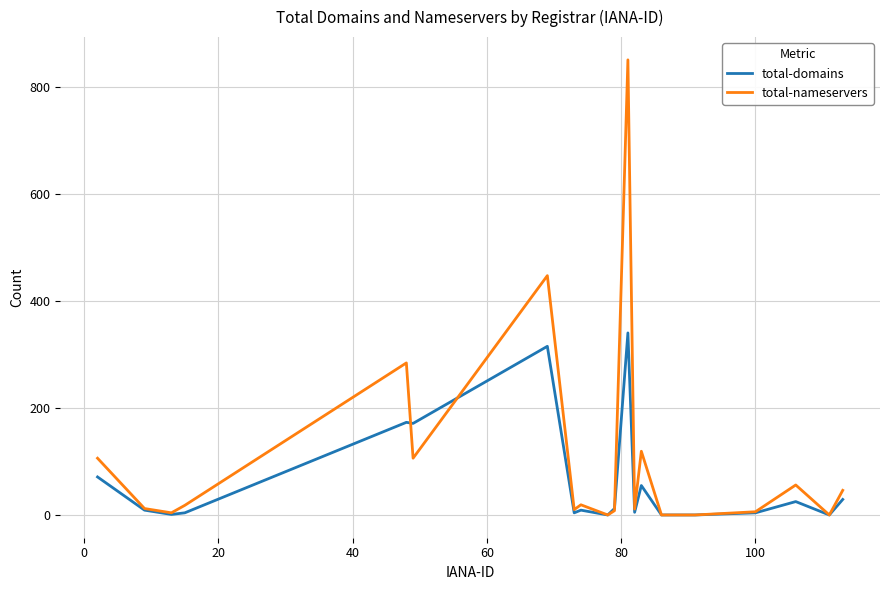

List the series in order of their overall mean, lowest first.

total-domains, total-nameservers